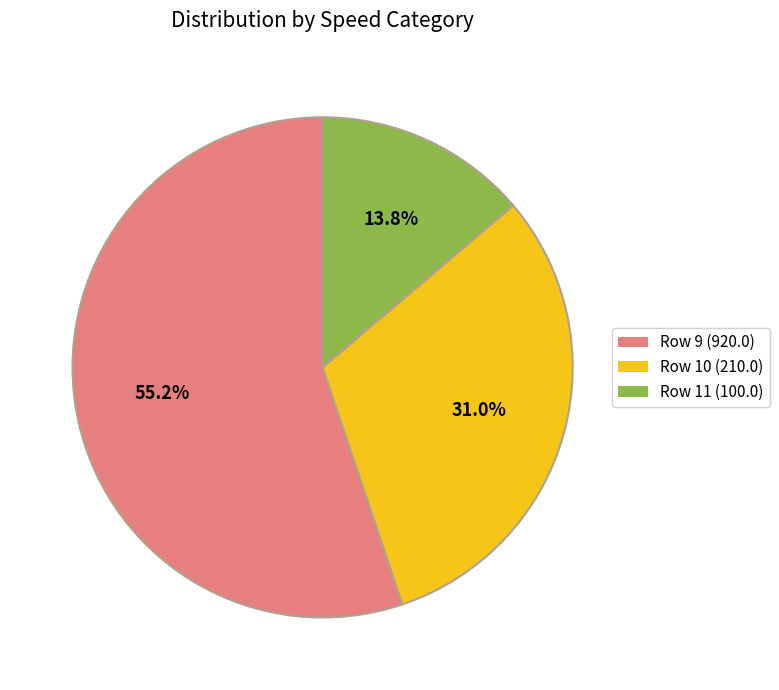

Rank the categories by value from highest to lowest.

Row 9 (920.0), Row 10 (210.0), Row 11 (100.0)